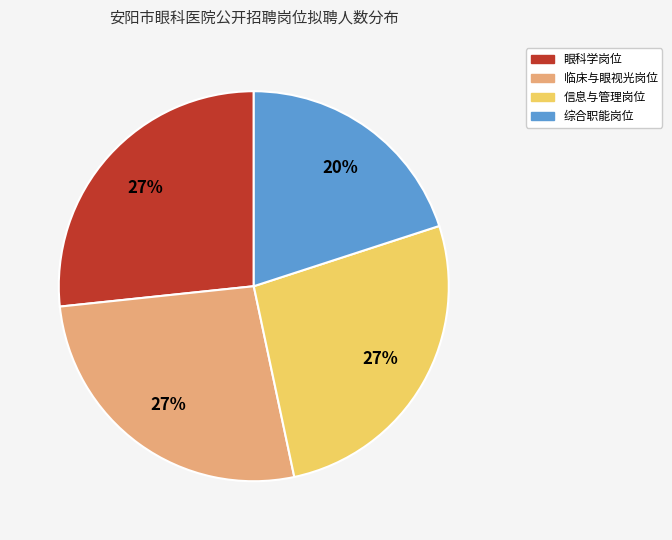

To the nearest percent, what is the difference between the largest and smallest slice percentages?

7%